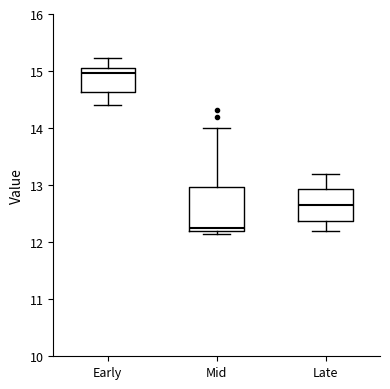

Where does the upper whisker of the box for Early end on the y-axis? The values are not printed on the chart, so give them approximately, as read against the axis.

15.2